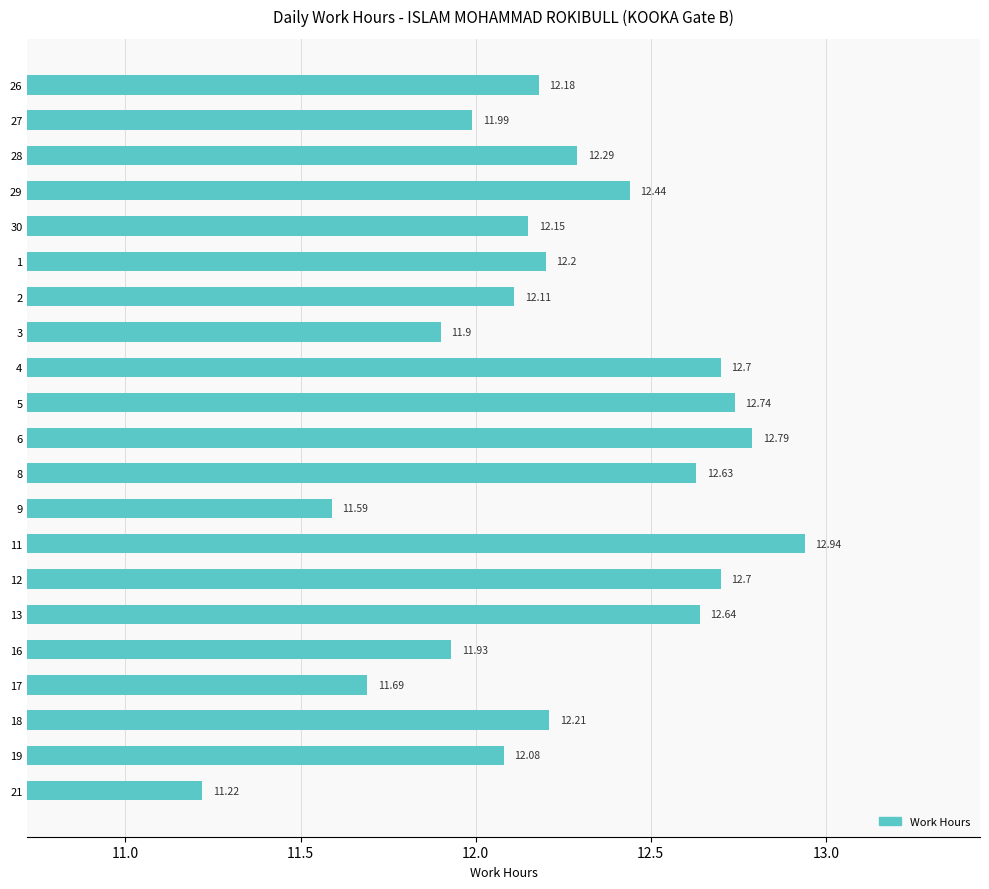

Are the bars grouped side by side (vs. stacked)?

No